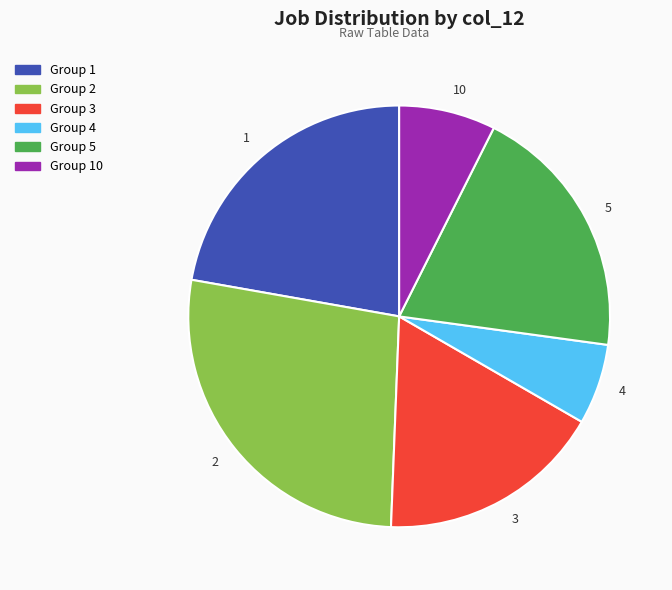

True or false: 10 accounts for 1% of the total.

False